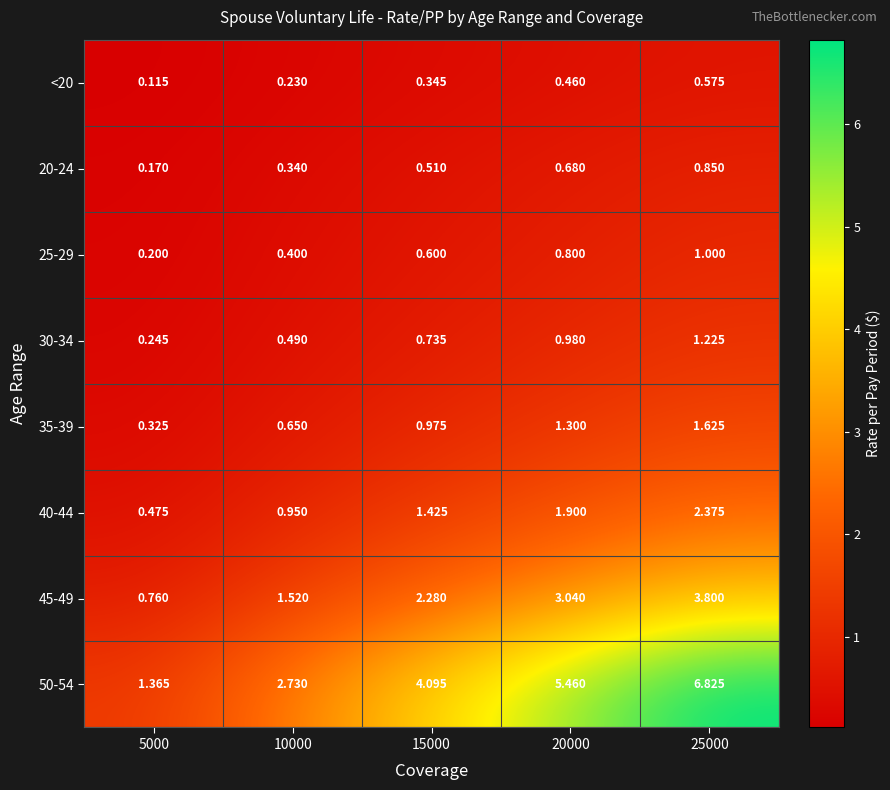

Reading left to right, extract all data points from this chart.

<20: 5000=0.1	10000=0.2	15000=0.3	20000=0.5	25000=0.6
20-24: 5000=0.2	10000=0.3	15000=0.5	20000=0.7	25000=0.8
25-29: 5000=0.2	10000=0.4	15000=0.6	20000=0.8	25000=1.0
30-34: 5000=0.2	10000=0.5	15000=0.7	20000=1.0	25000=1.2
35-39: 5000=0.3	10000=0.7	15000=1.0	20000=1.3	25000=1.6
40-44: 5000=0.5	10000=0.9	15000=1.4	20000=1.9	25000=2.4
45-49: 5000=0.8	10000=1.5	15000=2.3	20000=3.0	25000=3.8
50-54: 5000=1.4	10000=2.7	15000=4.1	20000=5.5	25000=6.8